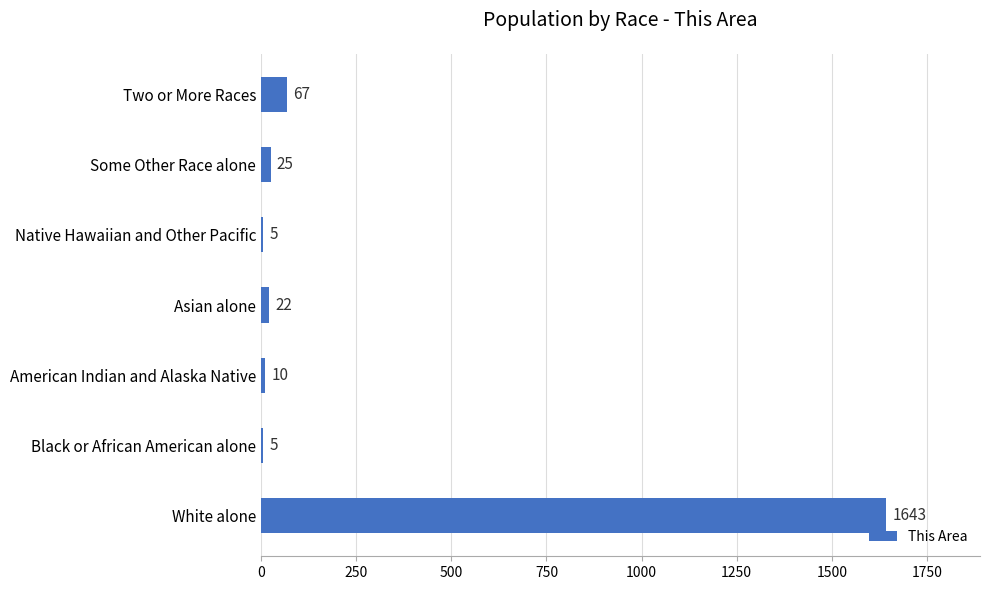

What value does the data have at Asian alone?

22